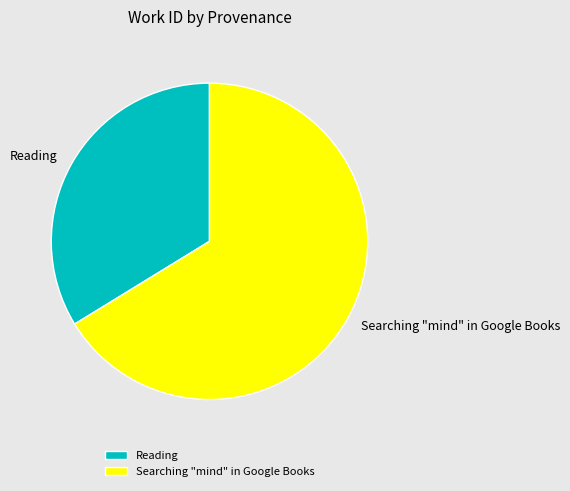

Is there any slice that represents more than half of the pie?

Yes